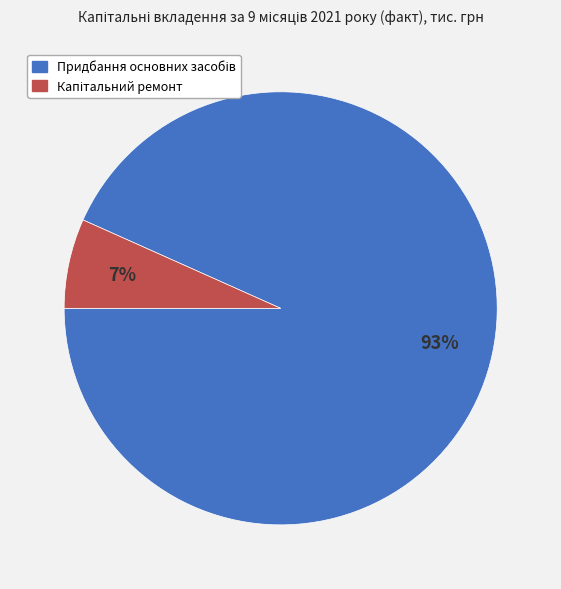

Is there any slice that represents more than half of the pie?

Yes